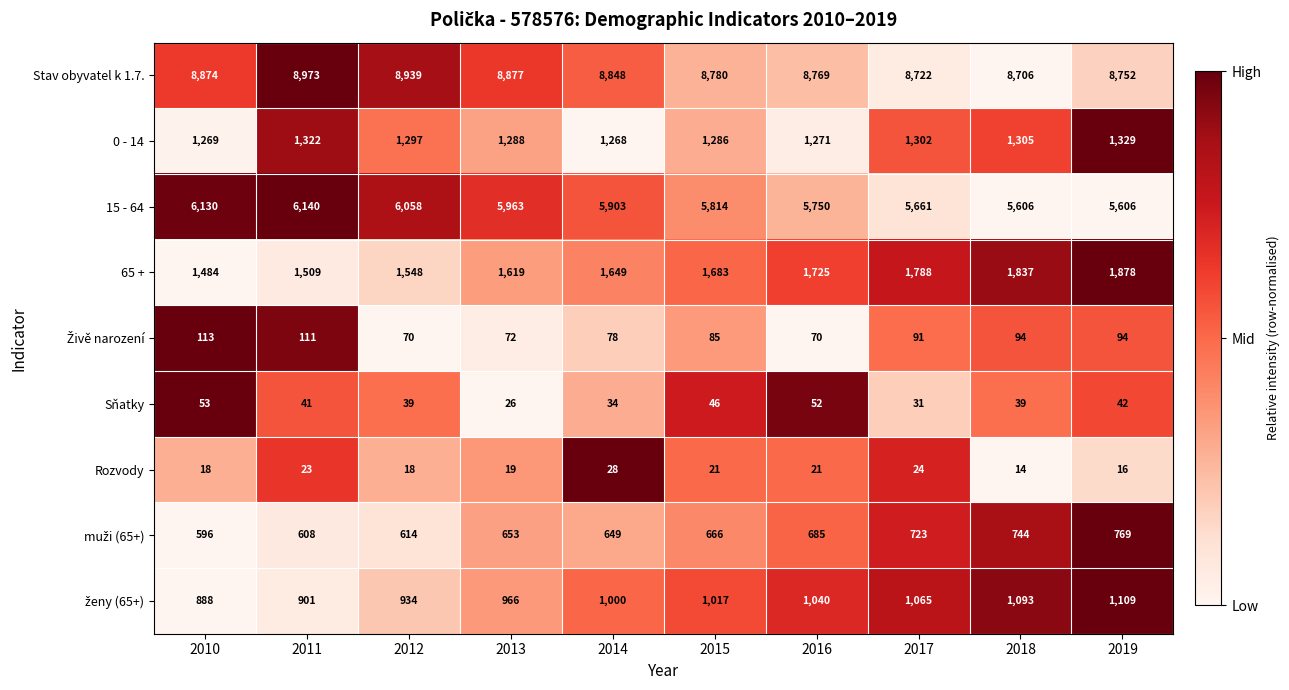

What is the difference between the highest and lowest values at 2016?

8748